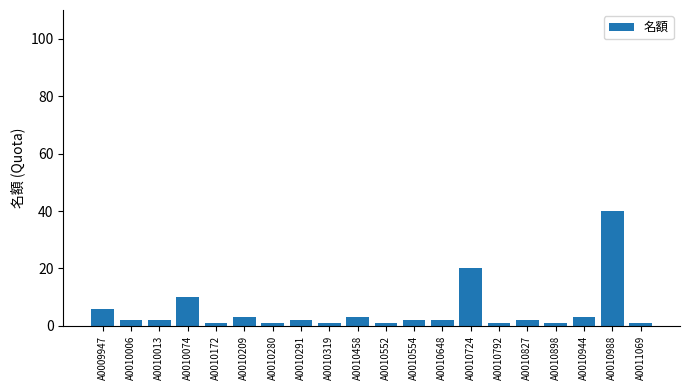

Reading left to right, extract all data points from this chart.

A0009947=6	A0010006=2	A0010013=2	A0010074=10	A0010172=1	A0010209=3	A0010280=1	A0010291=2	A0010319=1	A0010458=3	A0010552=1	A0010554=2	A0010648=2	A0010724=20	A0010792=1	A0010827=2	A0010898=1	A0010944=3	A0010988=40	A0011069=1